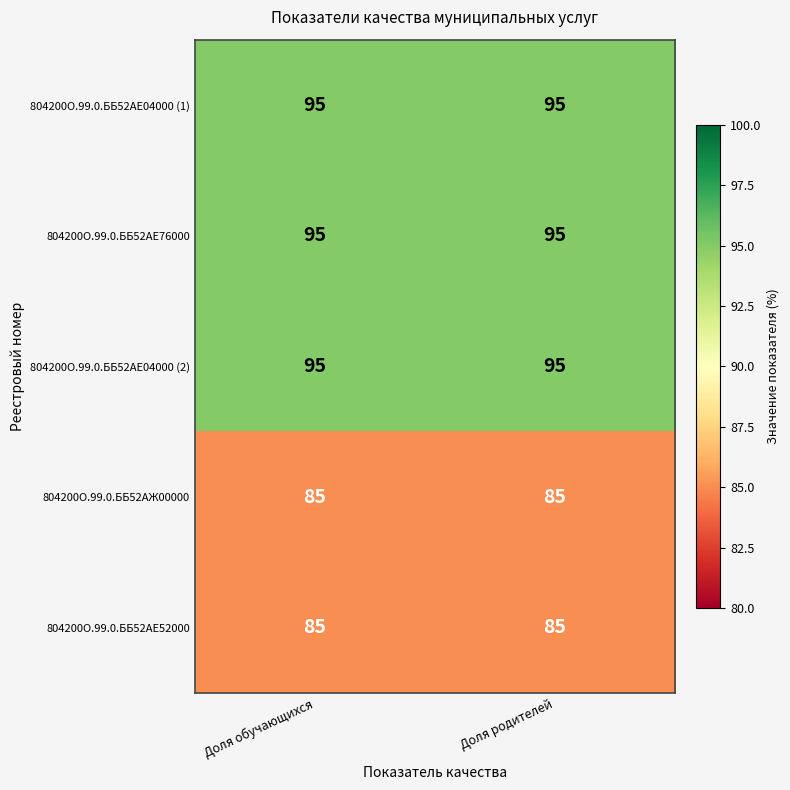

Is the value of 804200О.99.0.ББ52АЕ52000 at Доля обучающихся greater than the value of 804200О.99.0.ББ52АЕ04000 (1) at Доля обучающихся?

No